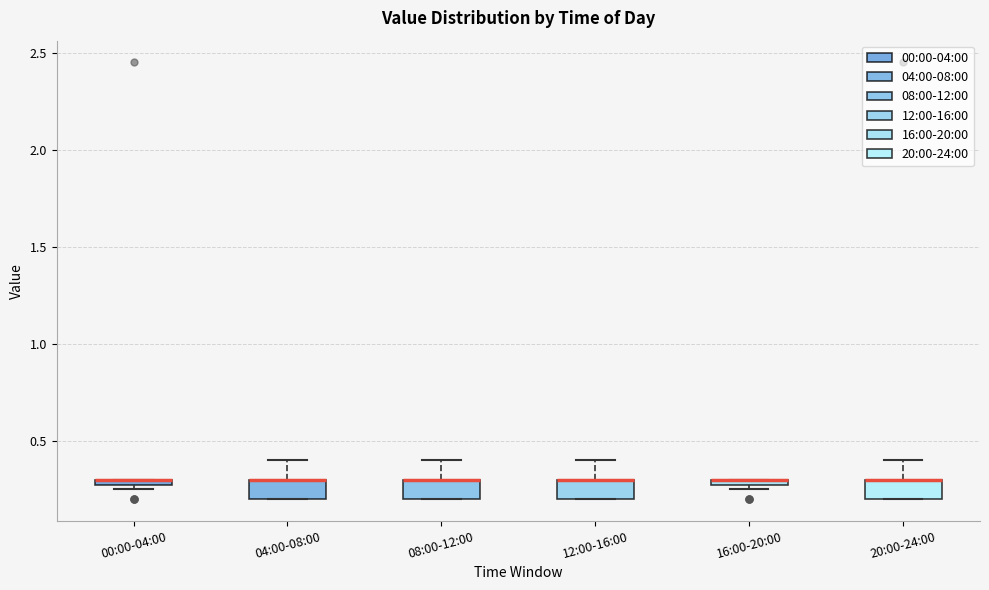

Where is the upper edge of the box for 00:00-04:00 on the y-axis? The values are not printed on the chart, so give them approximately, as read against the axis.

0.30